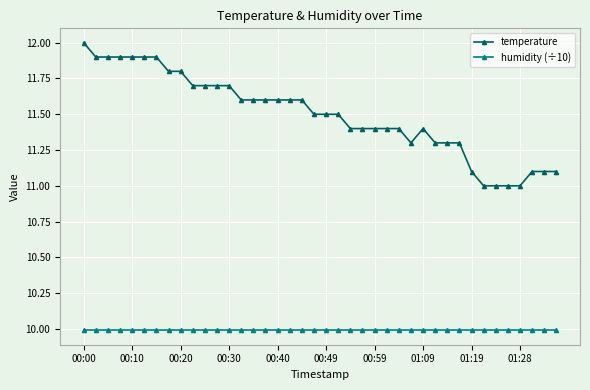

What is the maximum value for temperature?

12.0